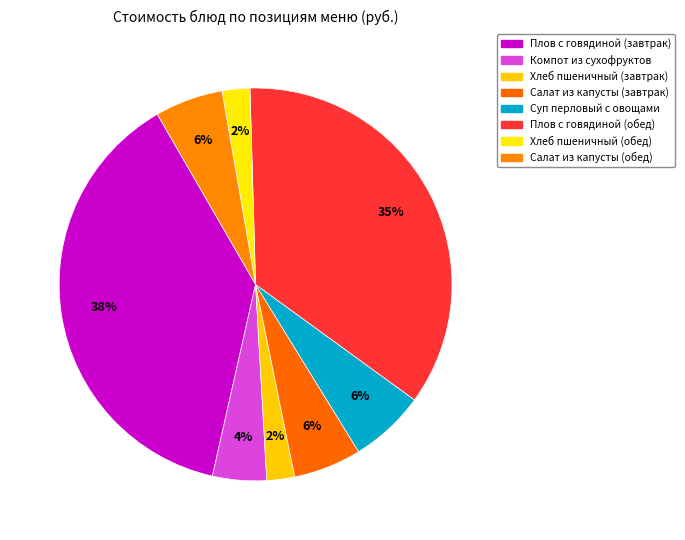

Count the number of slices in the pie.

8